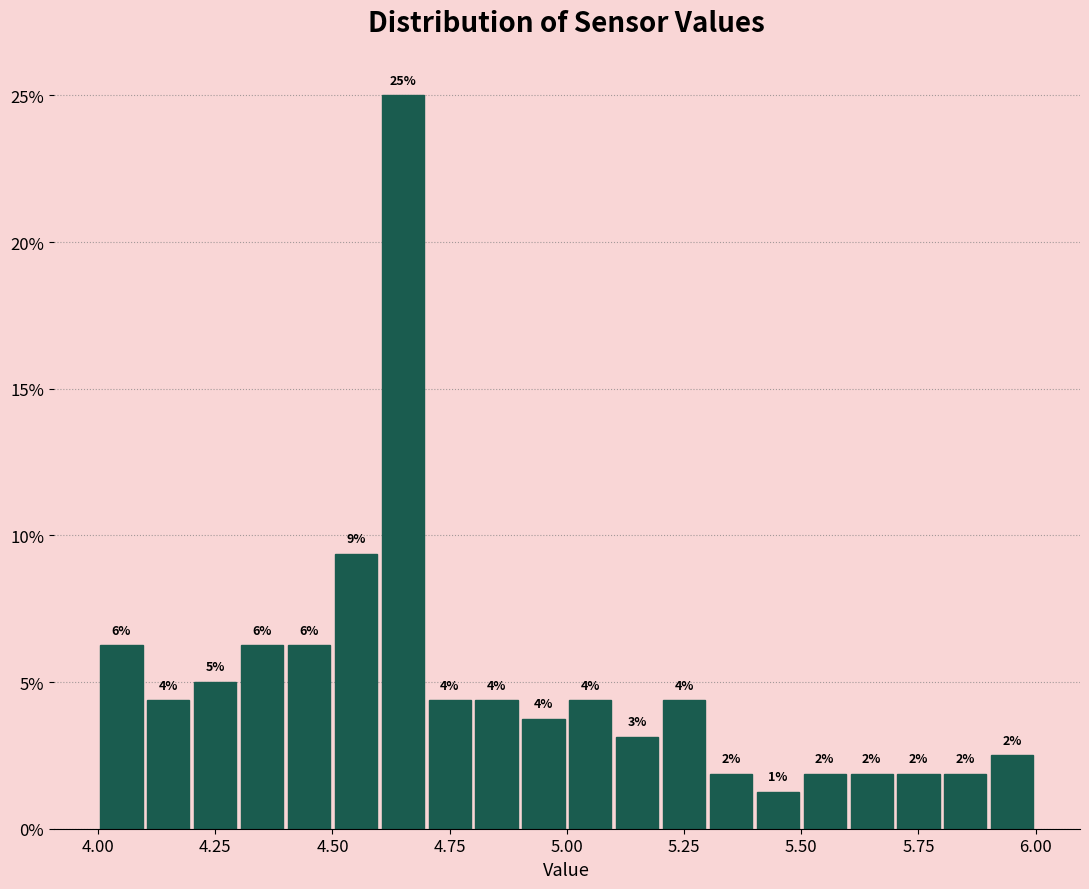

Read against the x-axis, roughly where is the centre of the tallest bar?

4.65